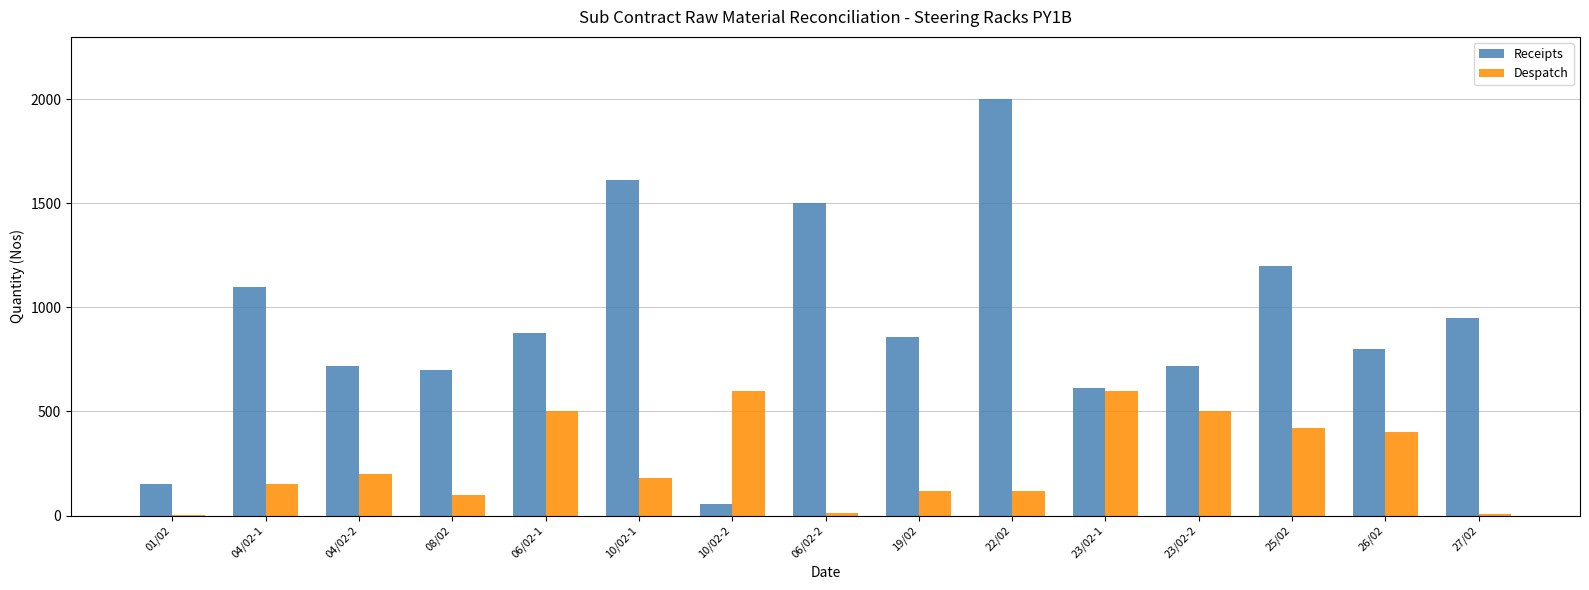

What is the sum of all Despatch values?

3908